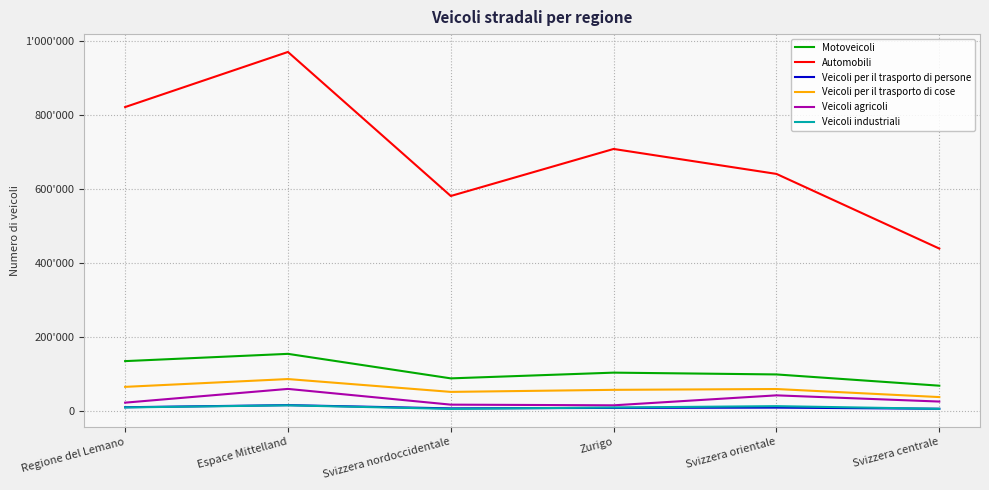

Which series has the widest spread of values?

Automobili